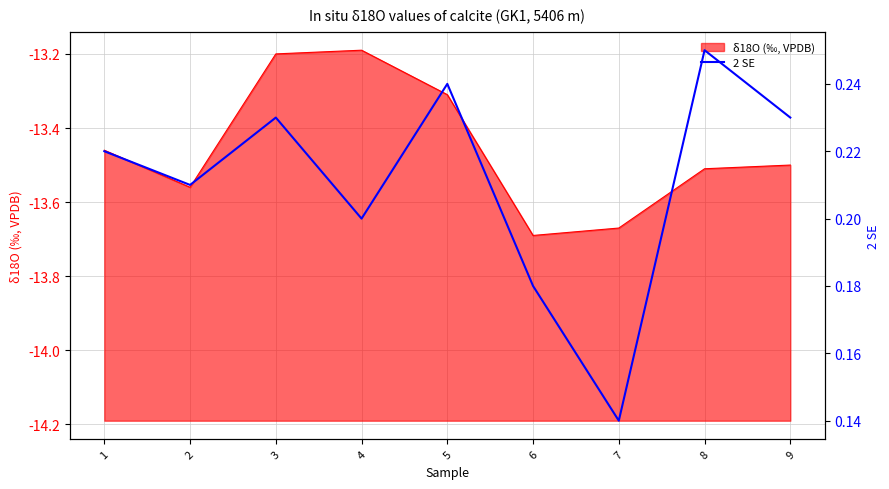

The value at 8 is 0.2. True or false?

True